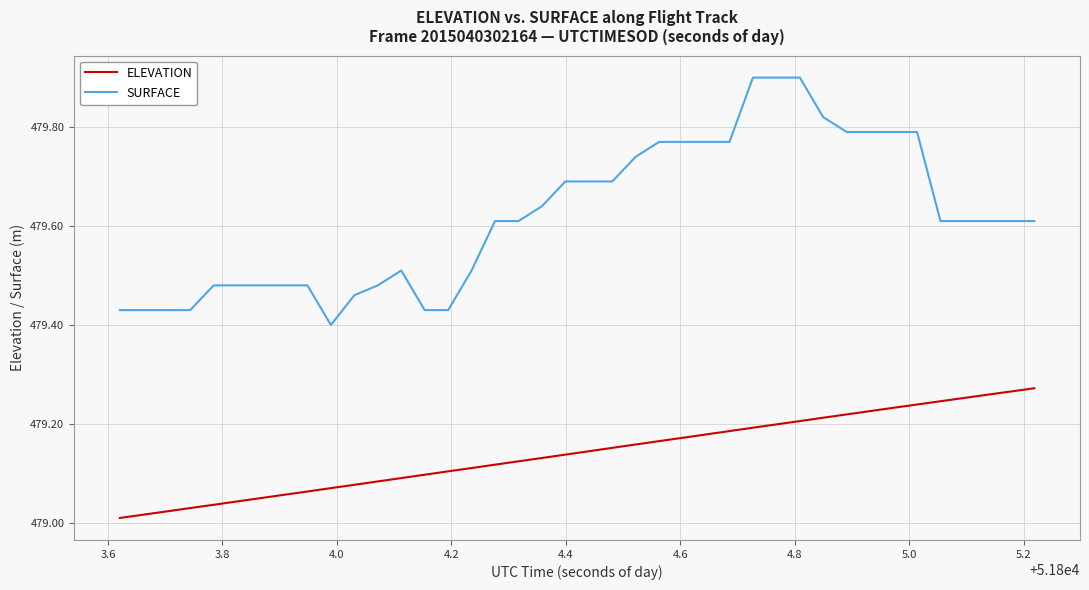

Is this an area chart (filled region under the line)?

No